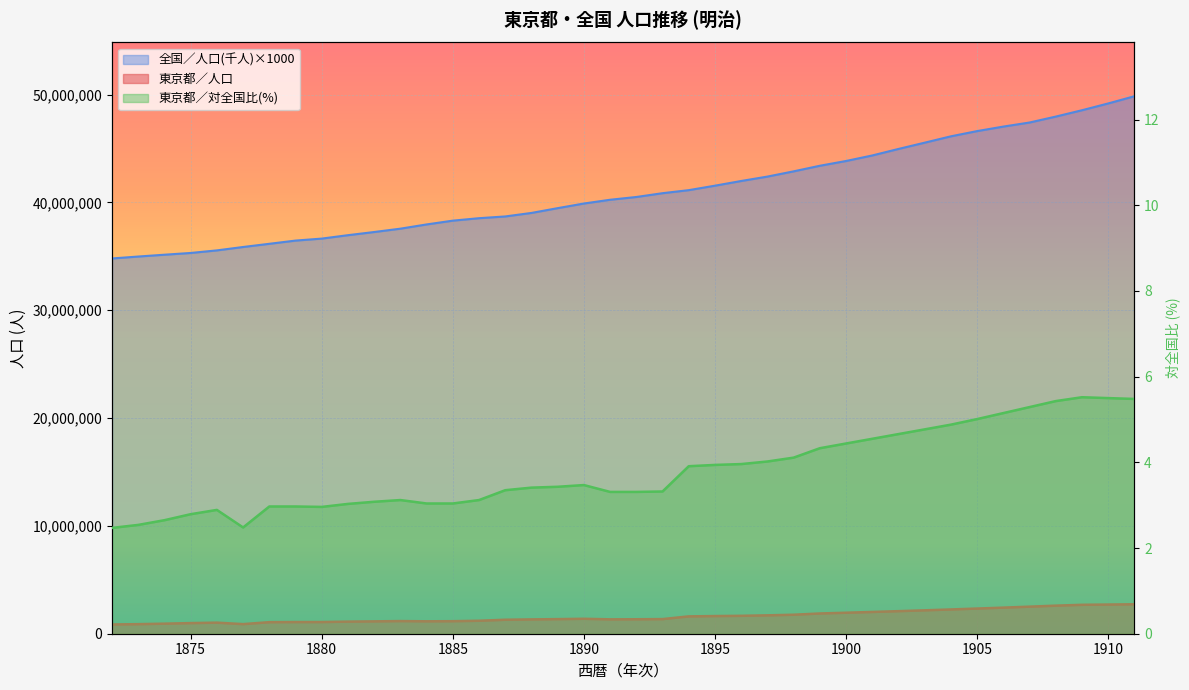

Is it true that 全国／人口(千人) equals 47965000.0 at 1908?

True